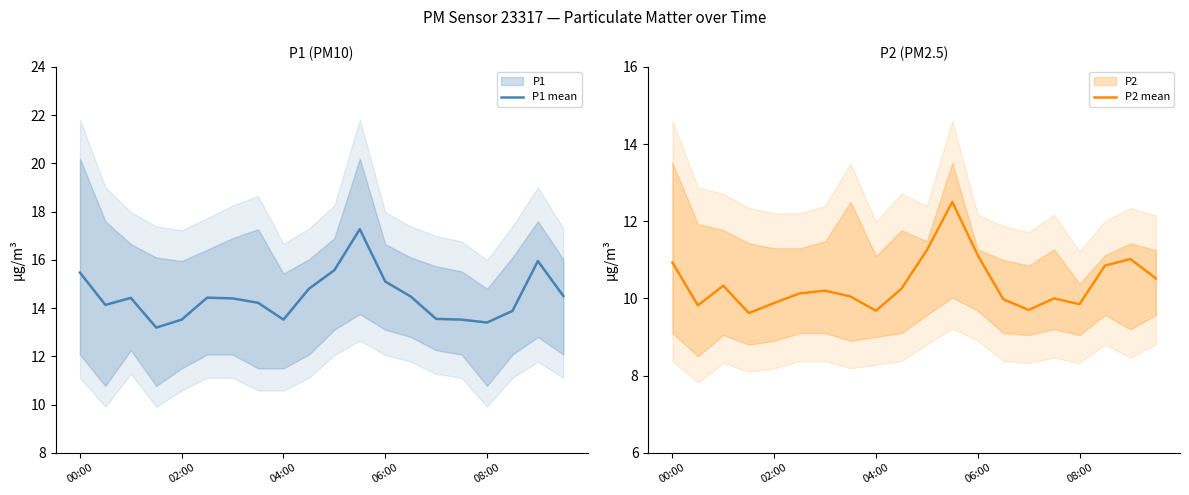

Is this an area chart (filled region under the line)?

No